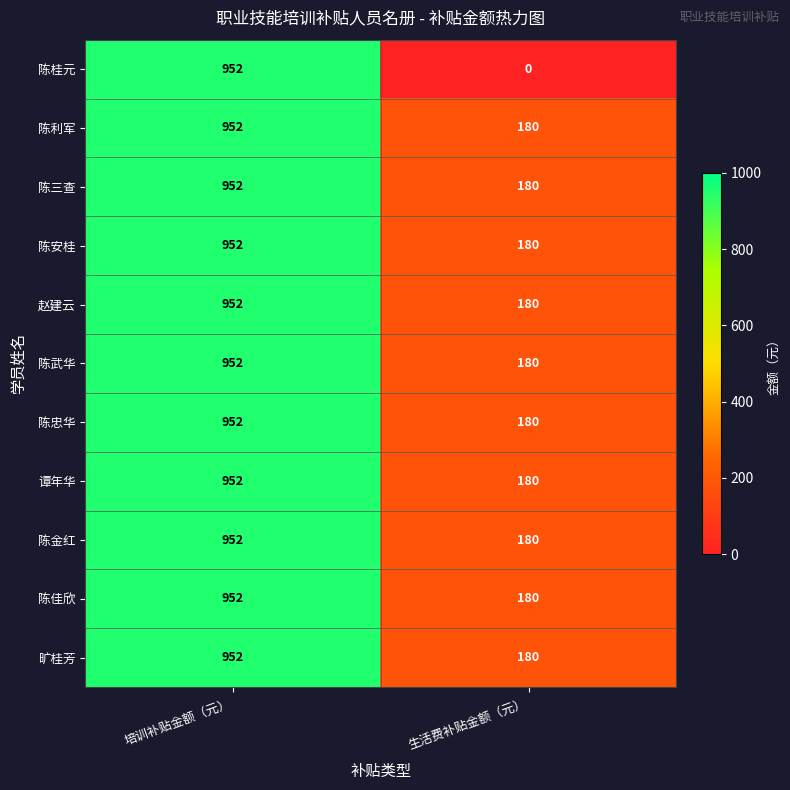

Read the 陈佳欣 value at 生活费补贴金额（元）, to the nearest 50.

200